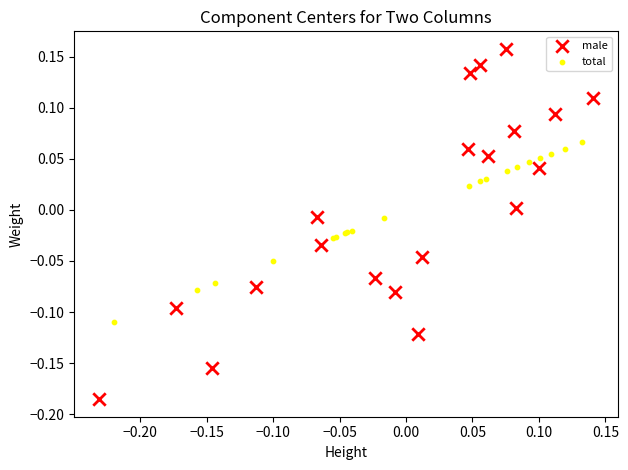

Which series has the largest Y range (max minus min)?

male